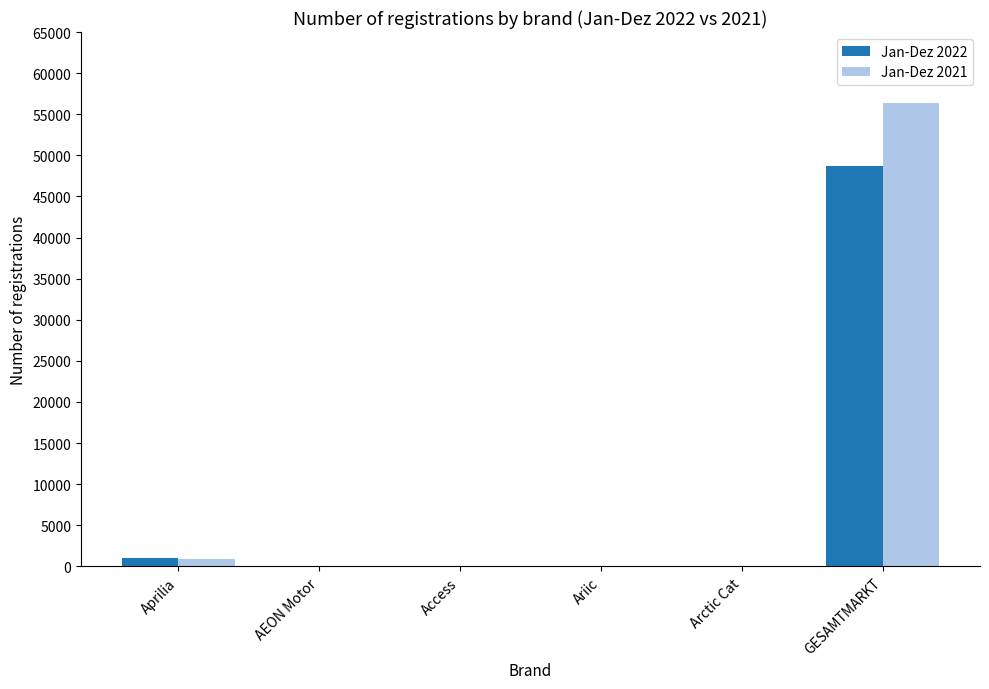

What are all the series names shown in the legend?

Jan-Dez 2022, Jan-Dez 2021